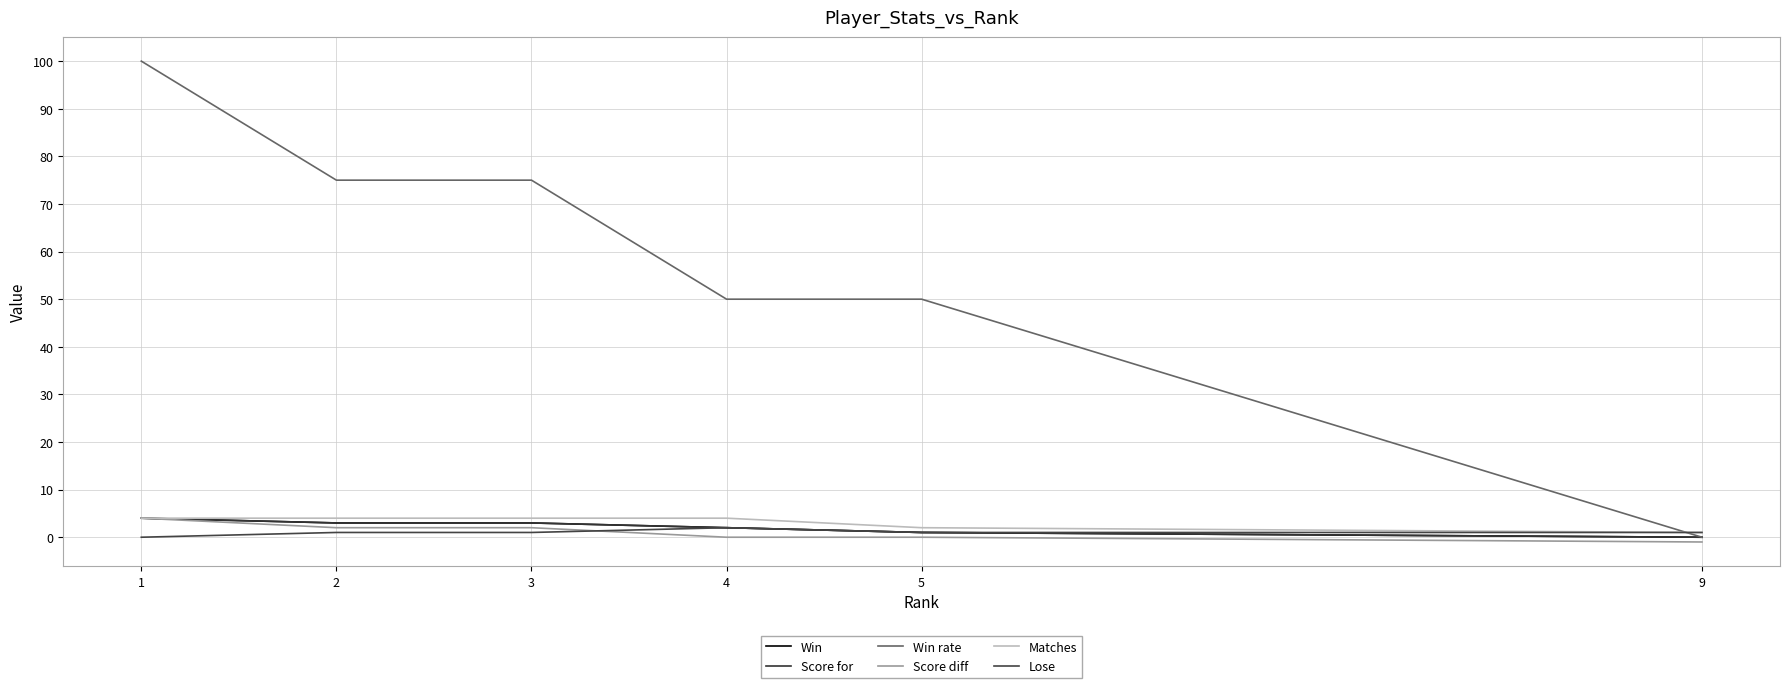

What are all the series names shown in the legend?

Win, Score for, Win rate, Score diff, Matches, Lose